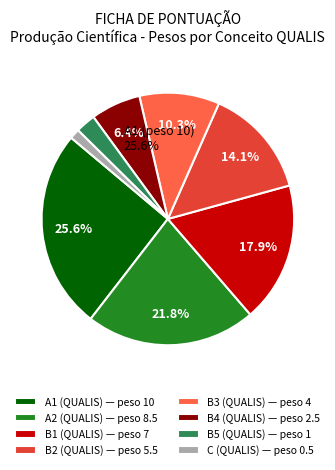

To the nearest percent, what is the average slice percentage?

12%